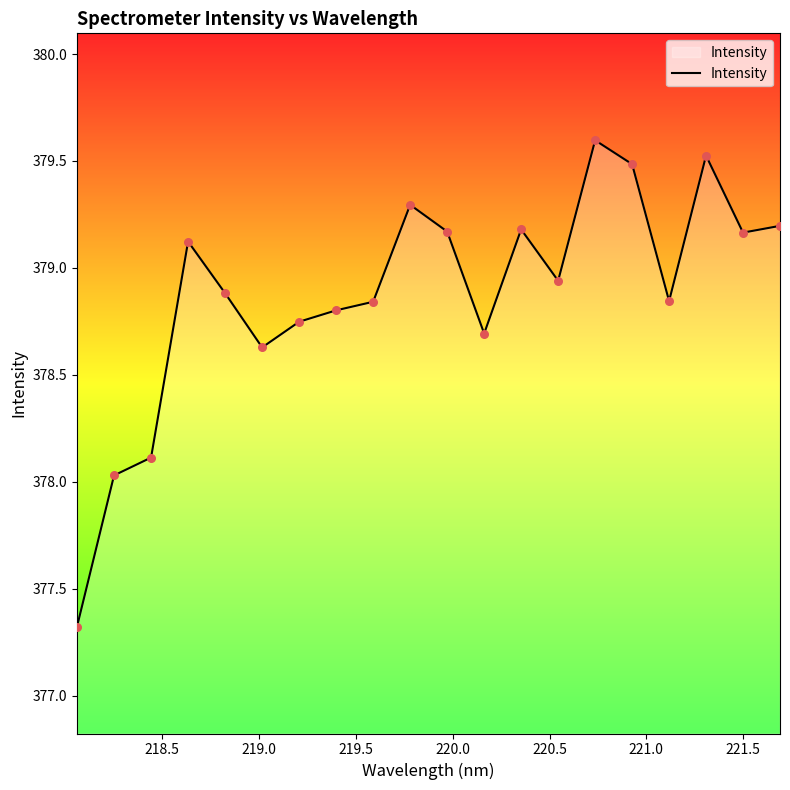

What is the smallest value displayed?

377.3